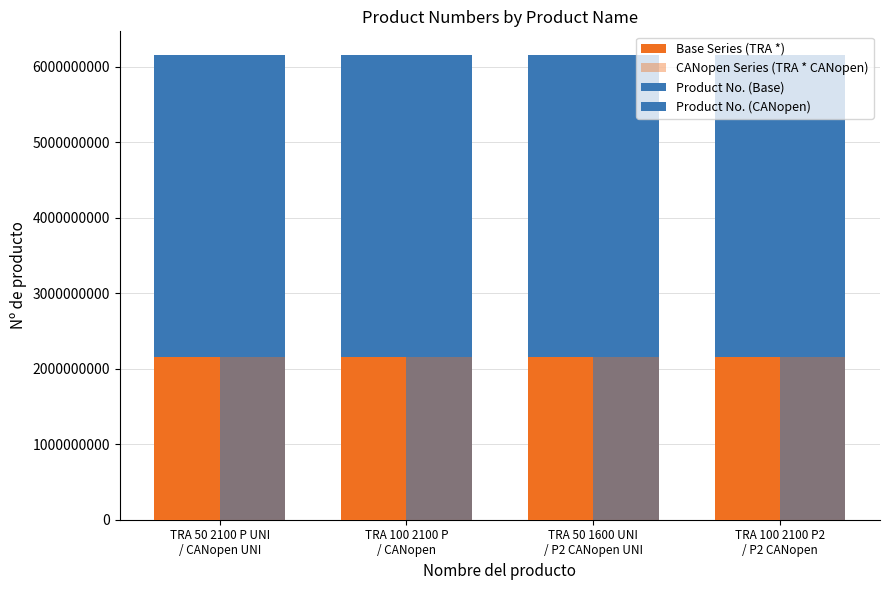

What is the sum of all Product No. (Base) values?

24632467180.0